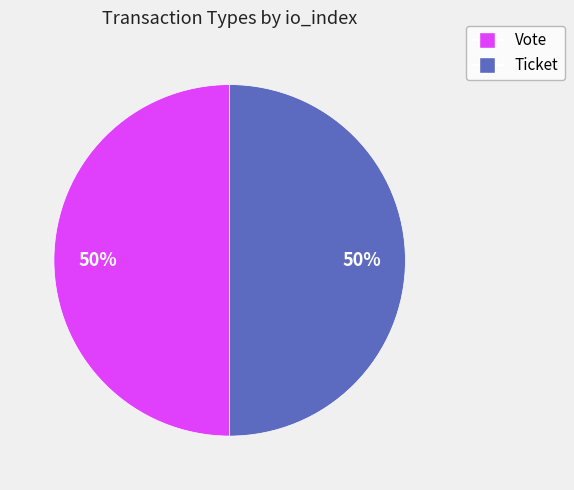

Is it true that Vote is 99% of the pie?

False